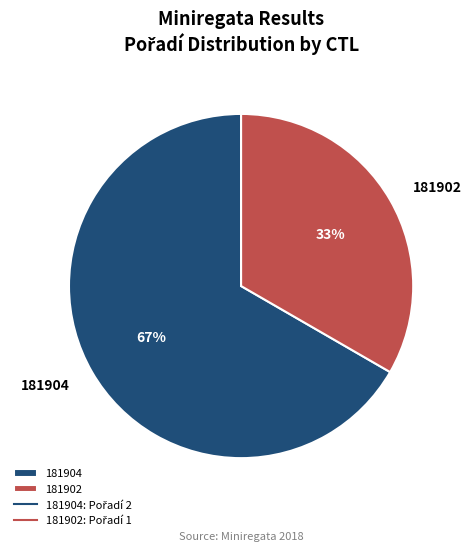

To the nearest percent, what is the combined percentage of 181902 and 181904?

100%